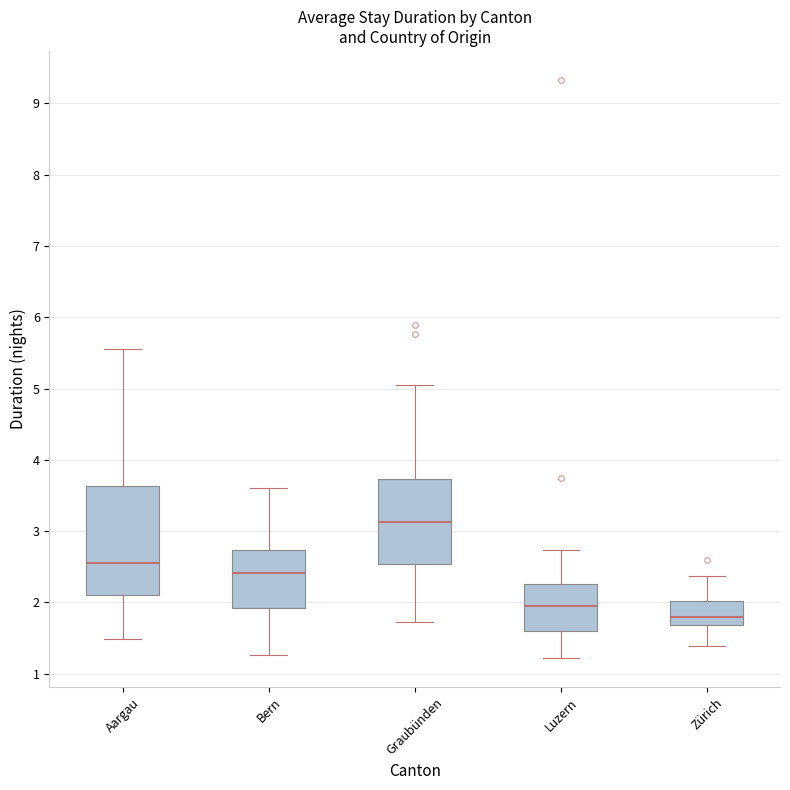

Which box has the highest median line?

Graubünden